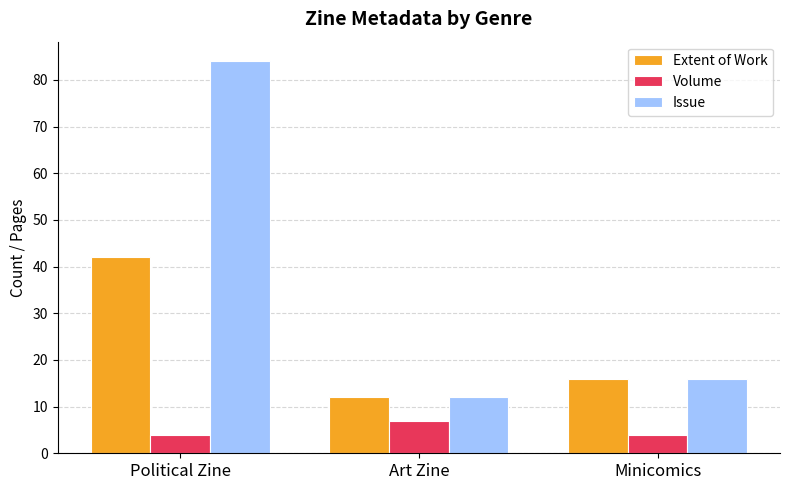

Does the chart contain any negative values?

No